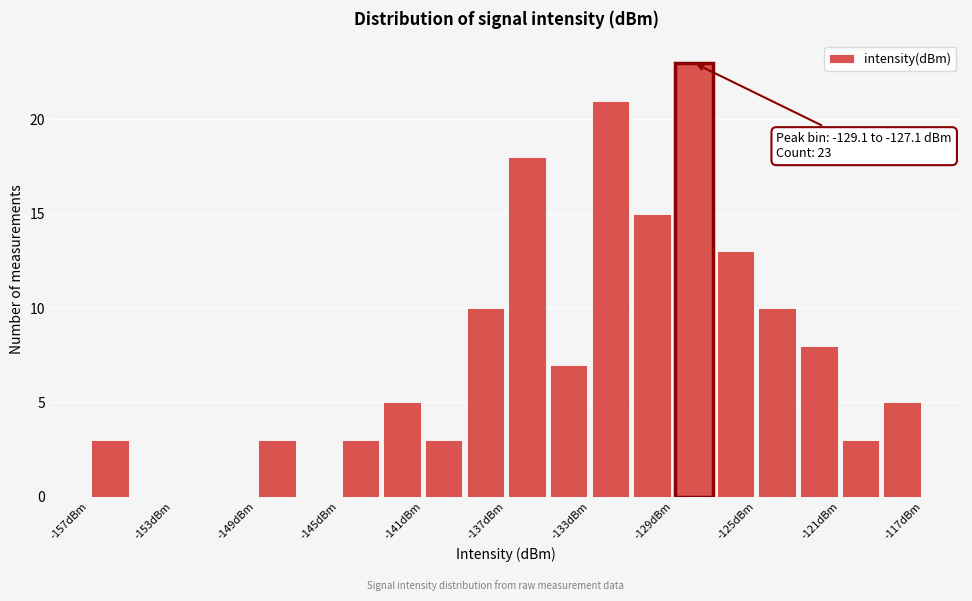

Which range on the x-axis has the tallest bar?

-129.0 to -127.0